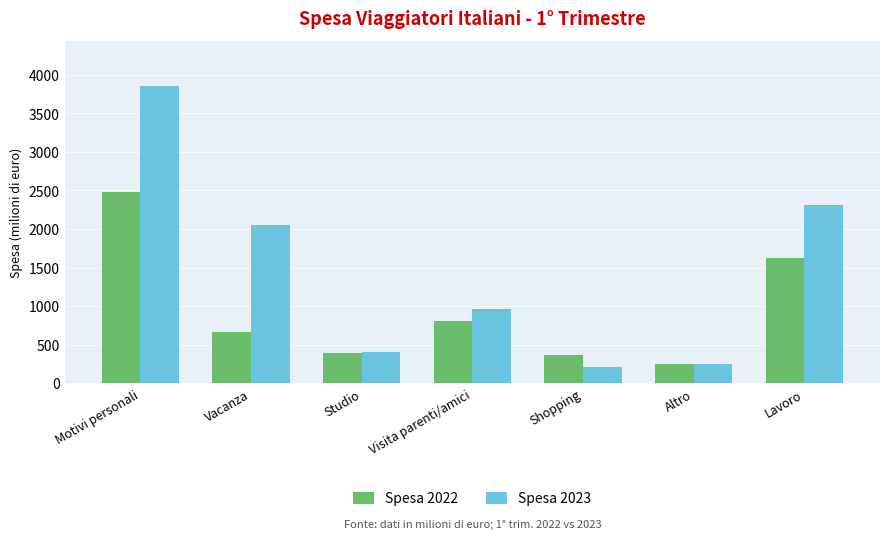

Which series has the largest total across all categories?

Spesa 2023